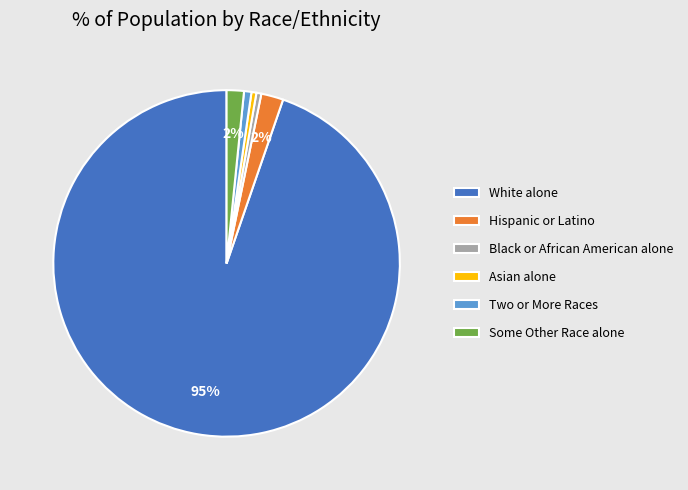

Which slice is the largest?

White alone